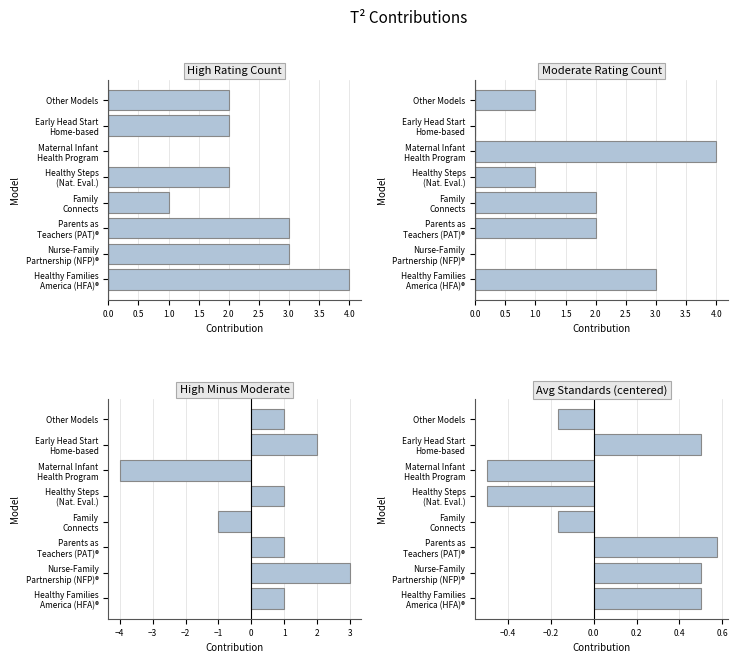

What position from the left is Family Connects?

4